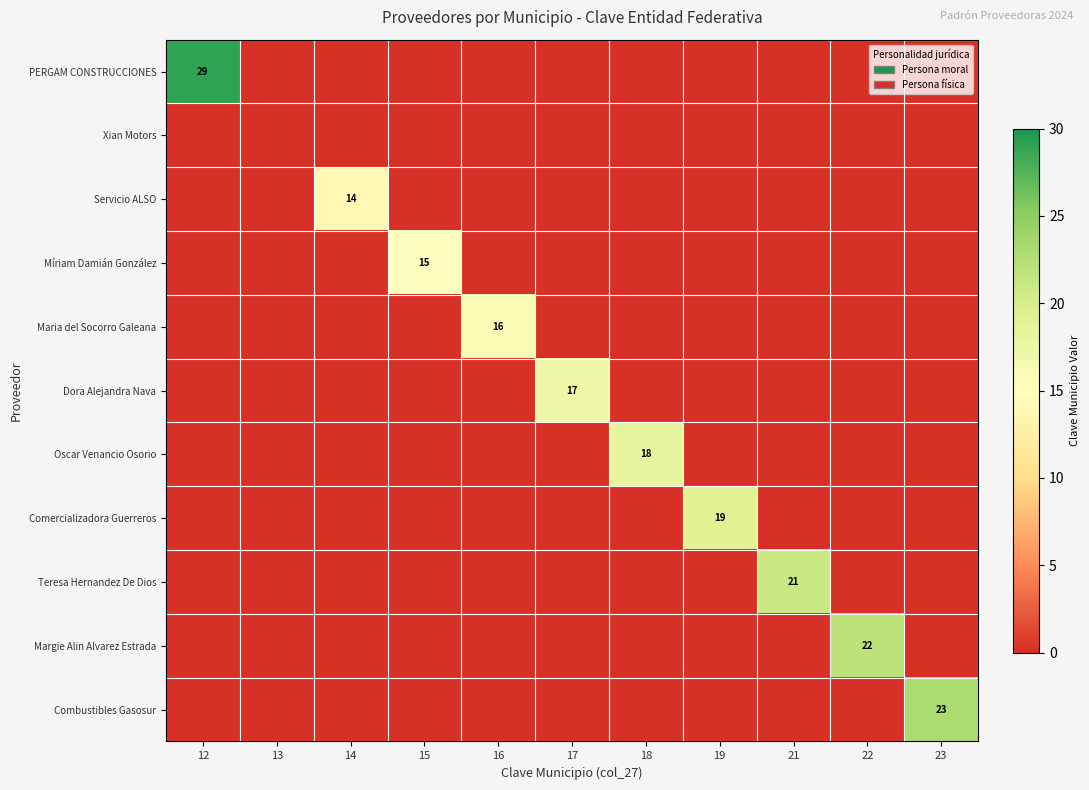

The Comercializadora Guerreros series shows 19 at 19. True or false?

True